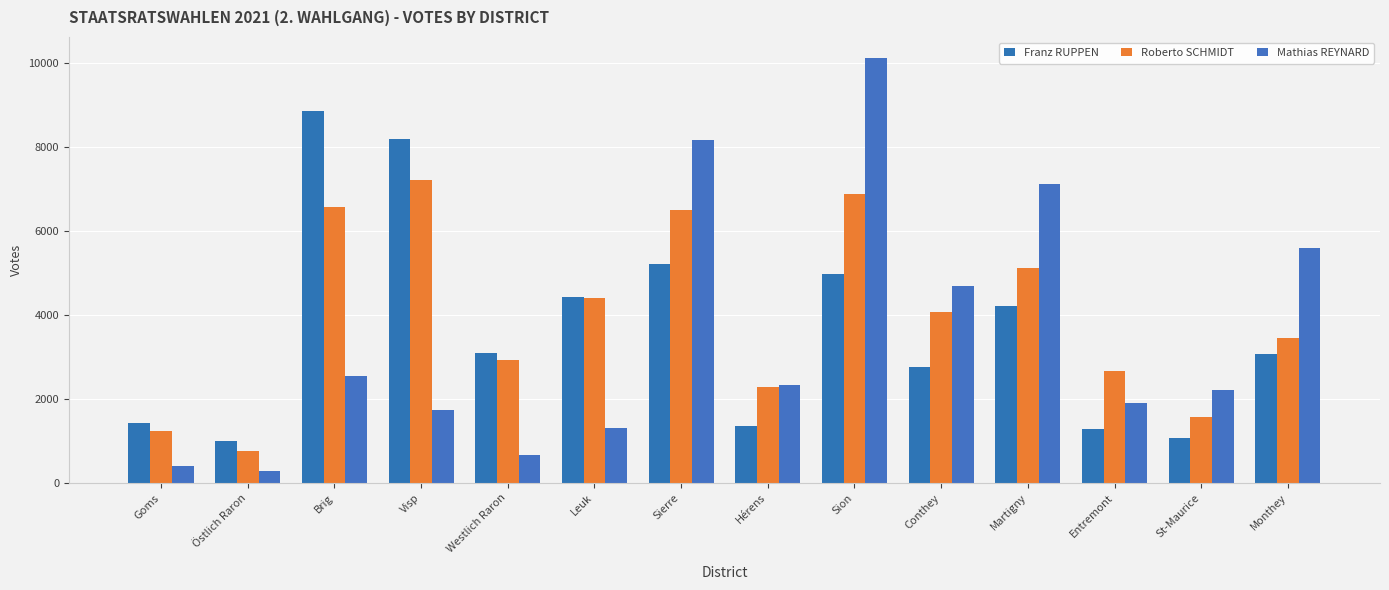

Which series has the largest range (max minus min)?

Mathias REYNARD